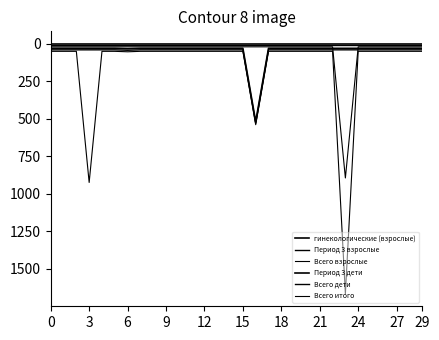

How many lines are shown in the chart?

6